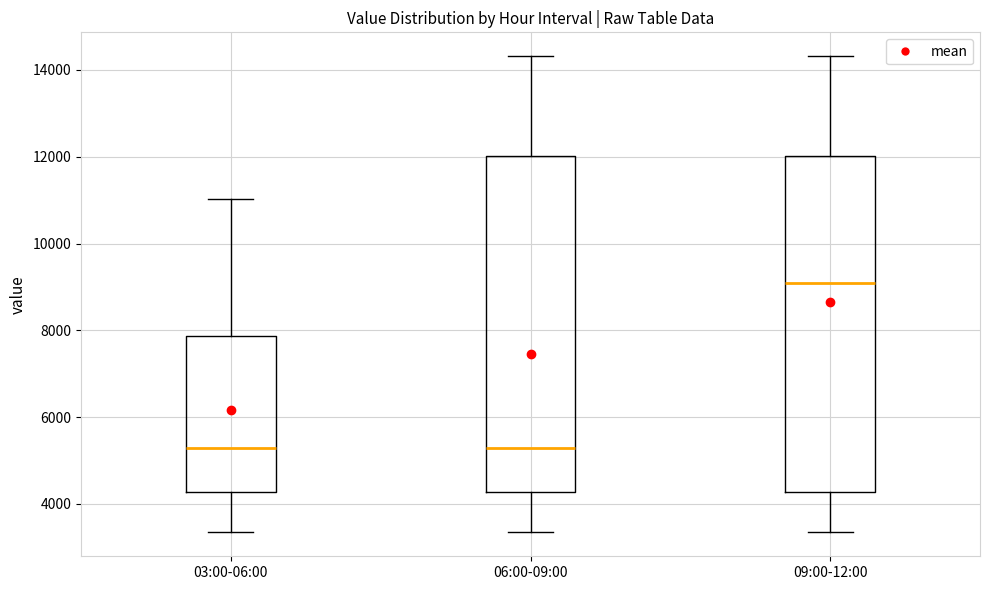

Where does the lower whisker of the box for 09:00-12:00 end on the y-axis? The values are not printed on the chart, so give them approximately, as read against the axis.

3400